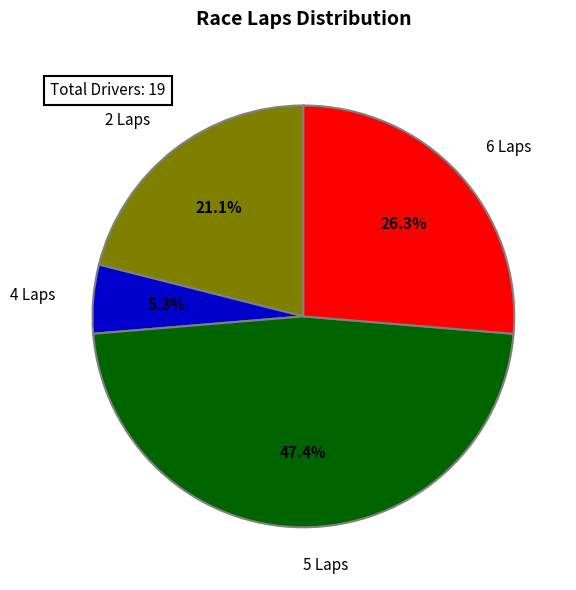

Rank the categories by value from lowest to highest.

4 Laps, 2 Laps, 6 Laps, 5 Laps